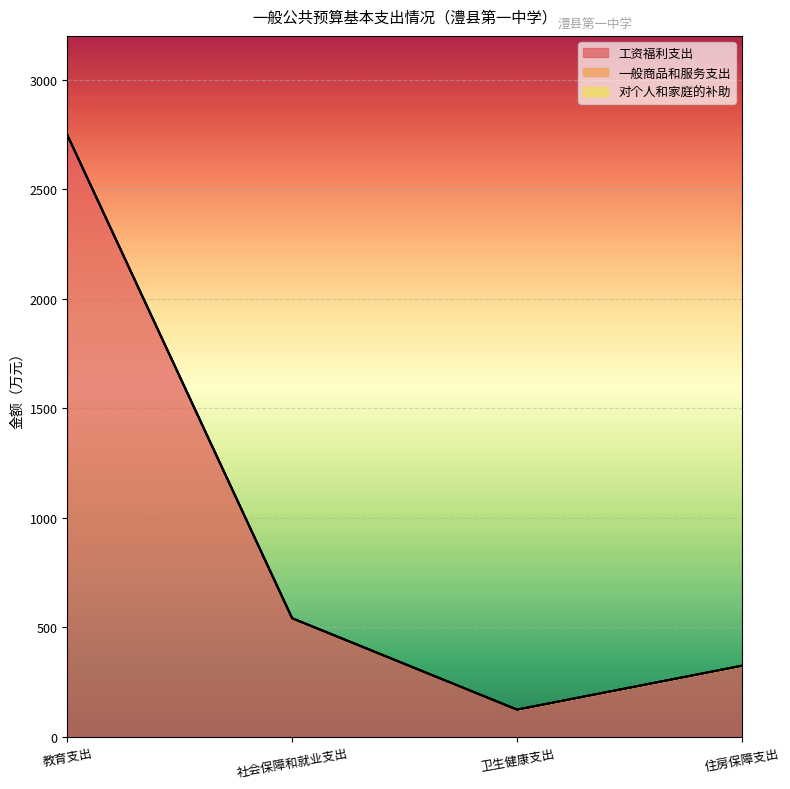

True or false: 对个人和家庭的补助 has more than 2 interior local peaks.

False